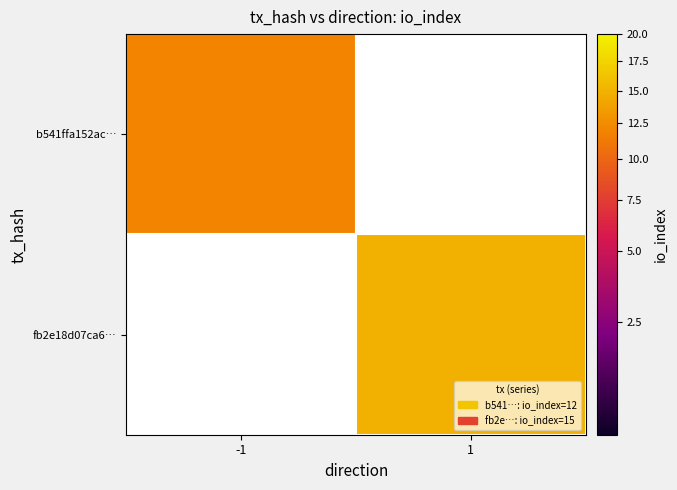

How many categories are shown in the chart?

2